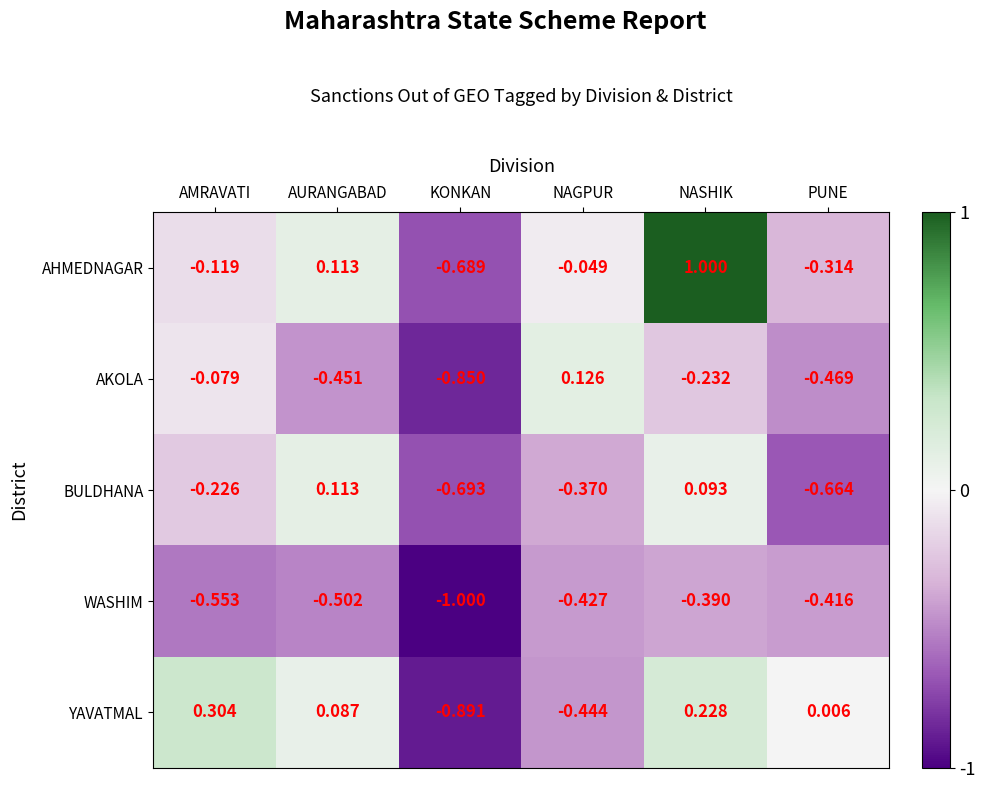

How many values in AHMEDNAGAR are below zero?

4